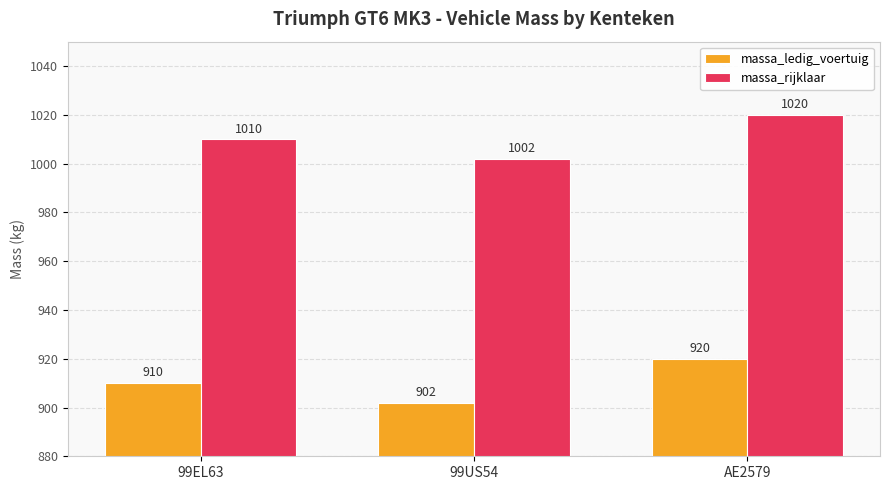

What is the total value across all series at AE2579?

1940